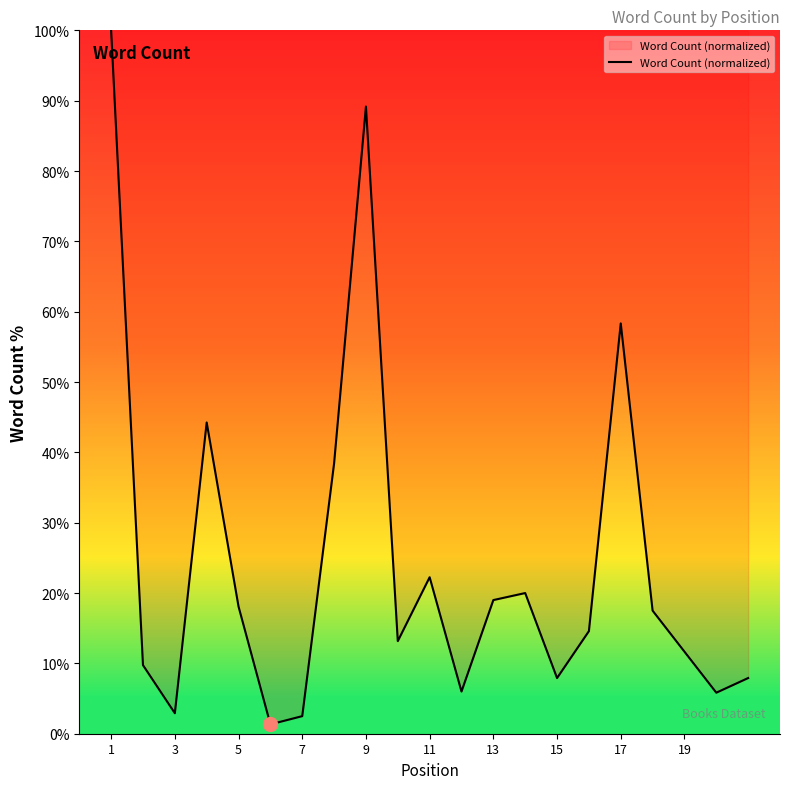

What is the difference between the maximum and minimum values?

98.7